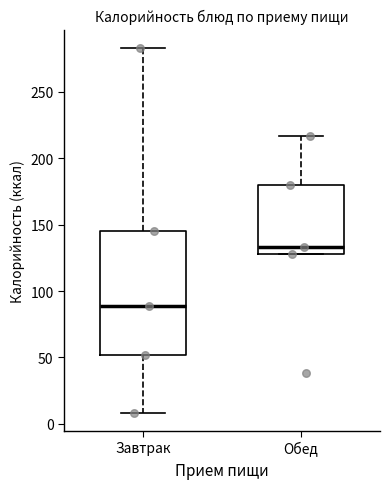

Where is the lower edge of the box for Обед on the y-axis? The values are not printed on the chart, so give them approximately, as read against the axis.

130